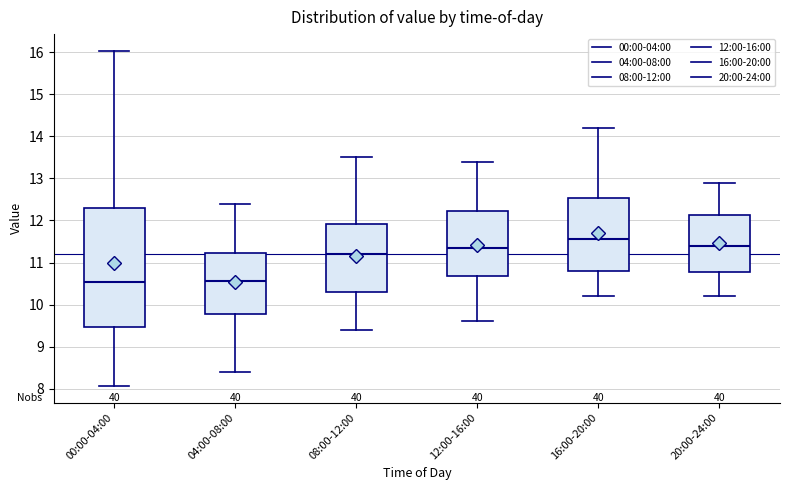

Which box's median line is the highest?

16:00-20:00